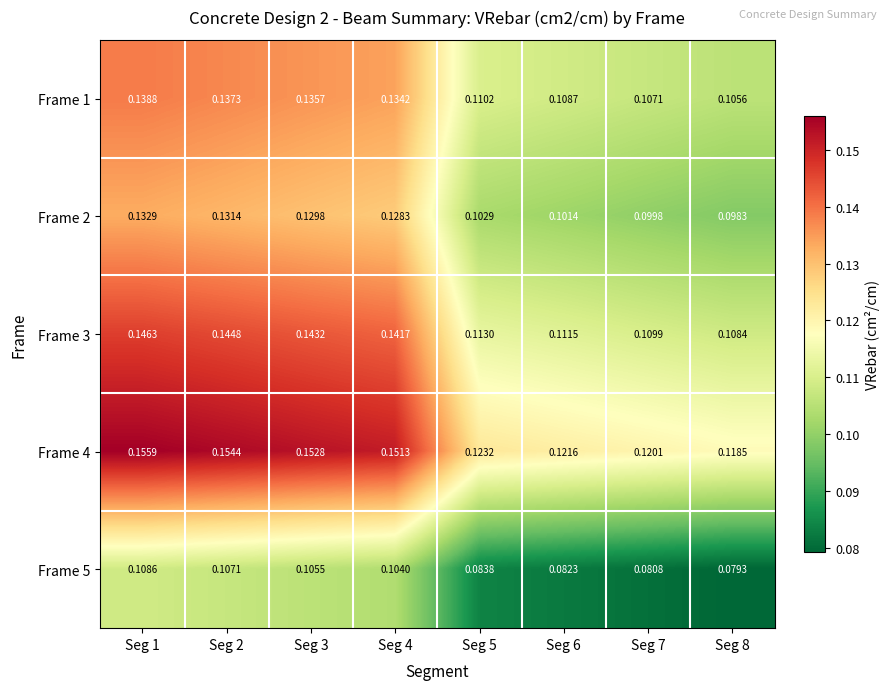

How many series are shown in this chart?

5